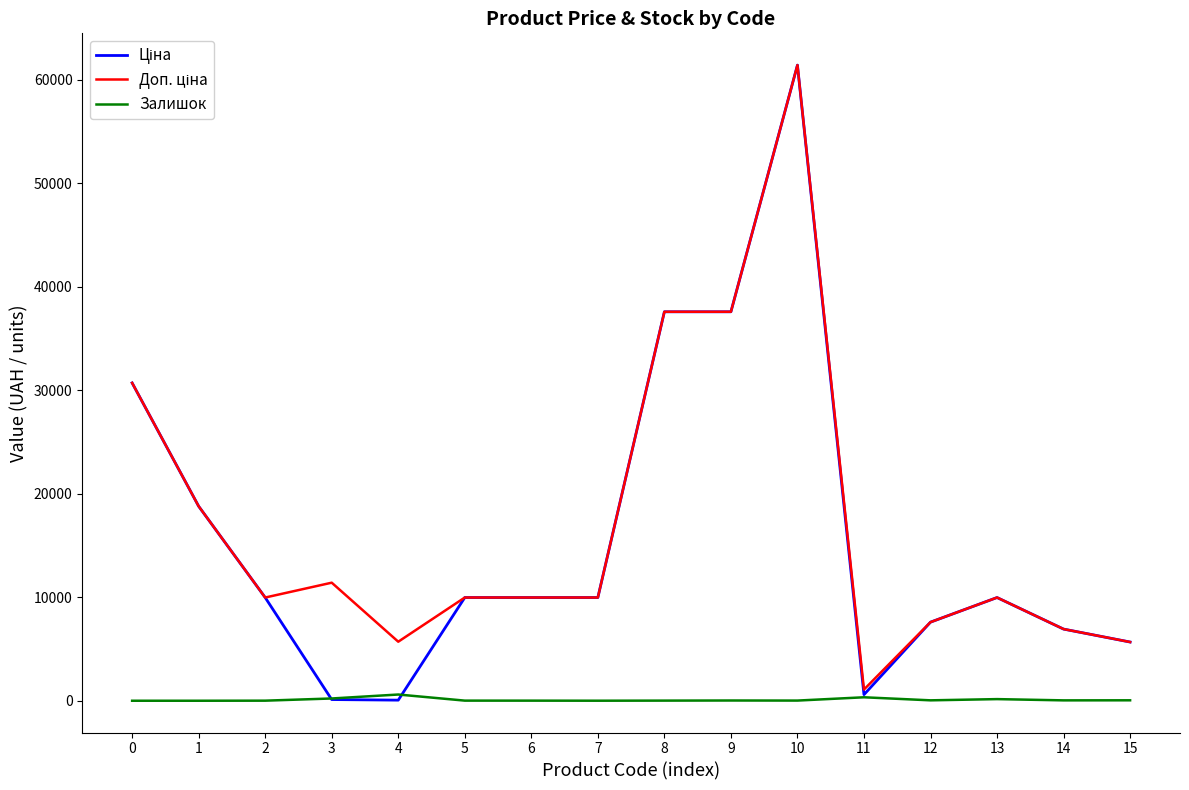

At which label is Залишок closest to 300?

11